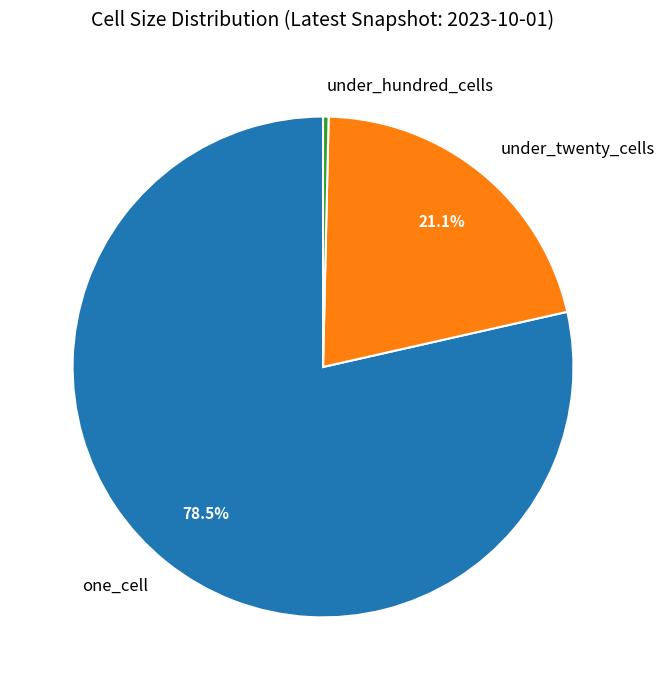

How many slices are in this pie chart?

3